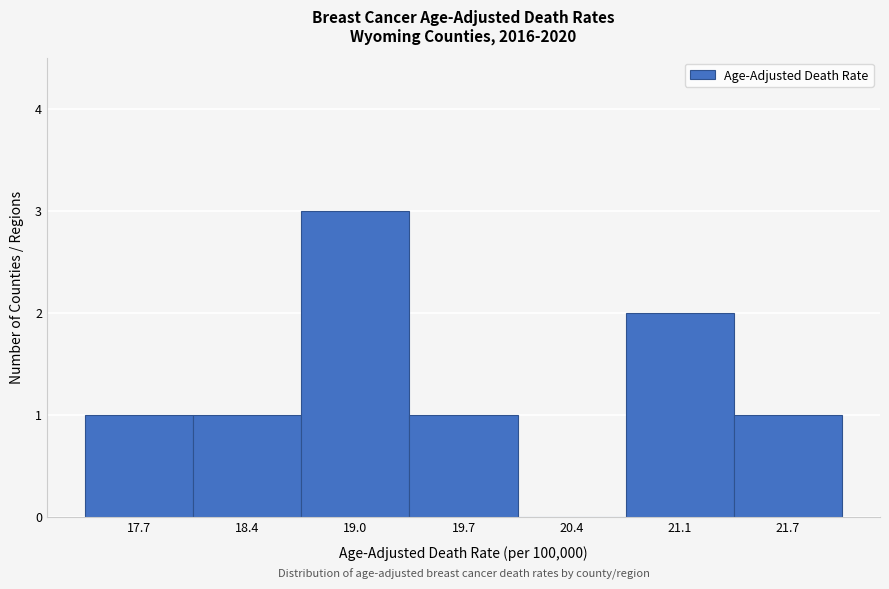

Reading left to right, transcribe all the data shown in this chart.

17.7=1	18.4=1	19.0=3	19.7=1	20.4=0	21.1=2	21.7=1